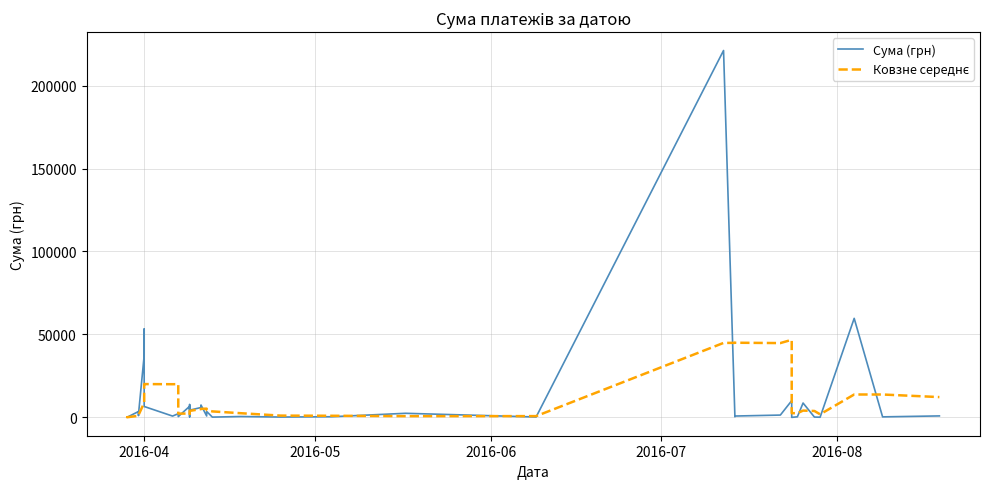

Does the chart have visible grid lines?

Yes